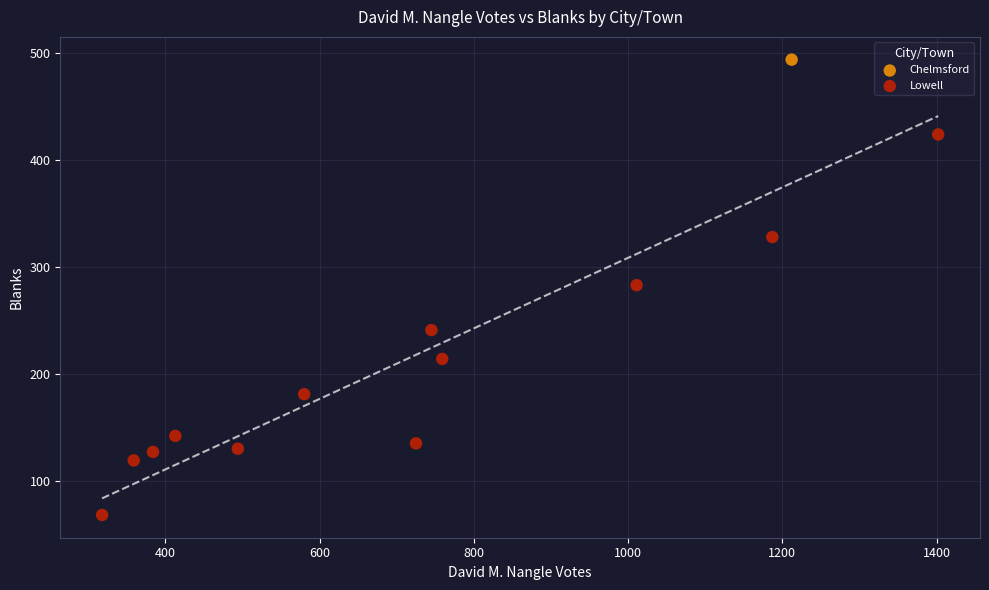

What are all the series names shown in the legend?

Chelmsford, Lowell